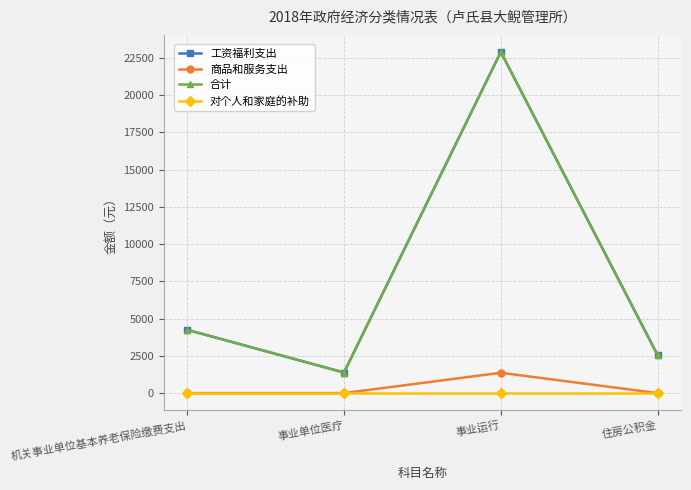

Between 事业单位医疗 and 住房公积金, which series saw the biggest shift?

工资福利支出